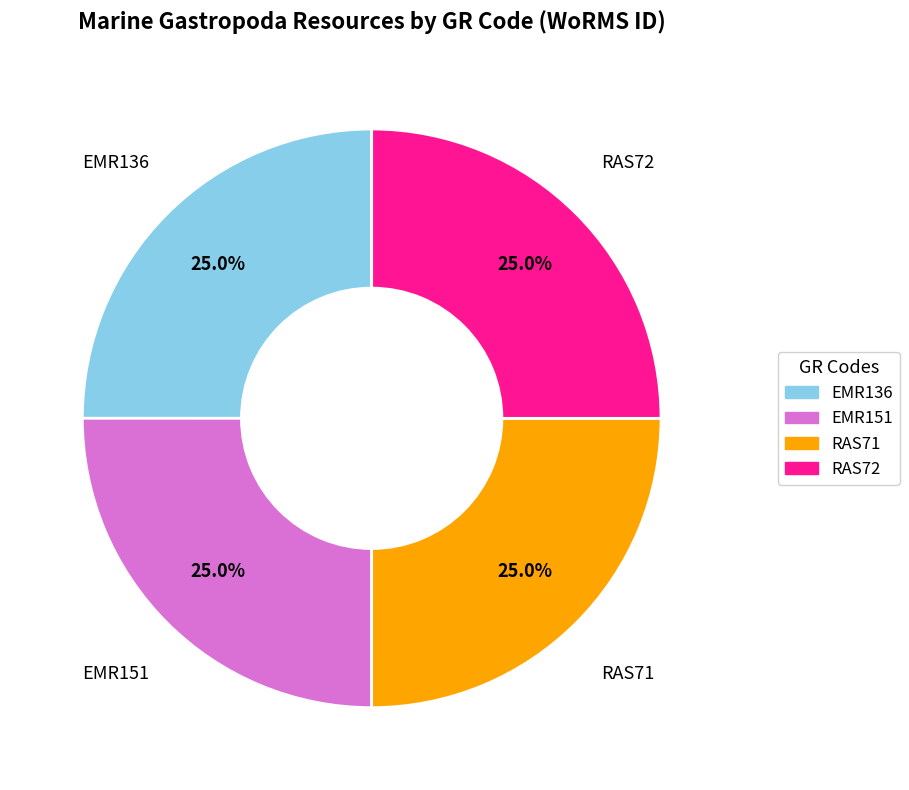

What percentage is NOT represented by RAS71?

75.0%